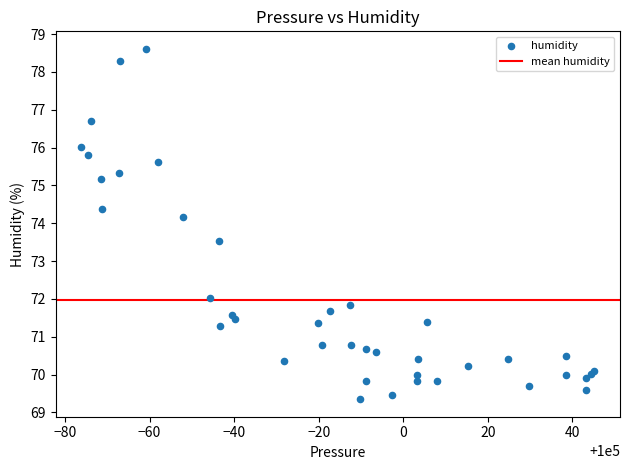

What Y value in the scatter plot is closest to 73?

73.5